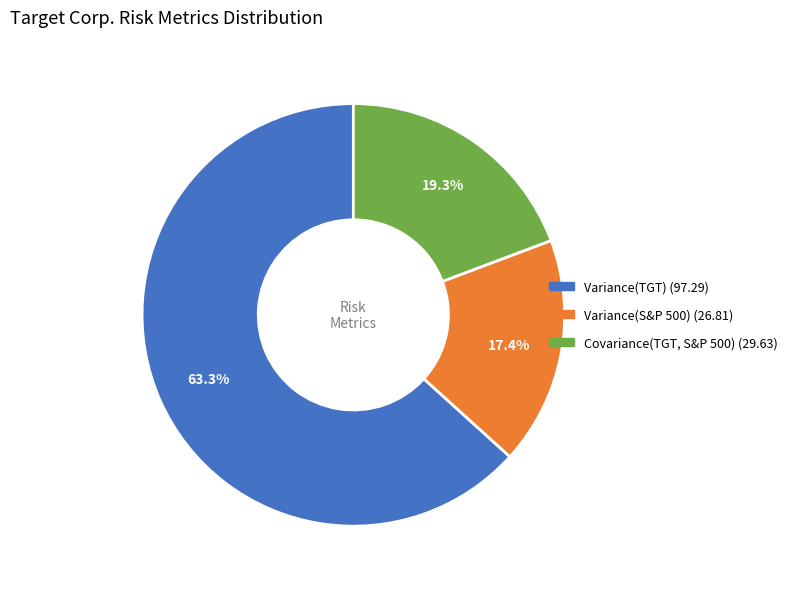

What is the smallest slice in the pie chart?

Variance(S&P 500)